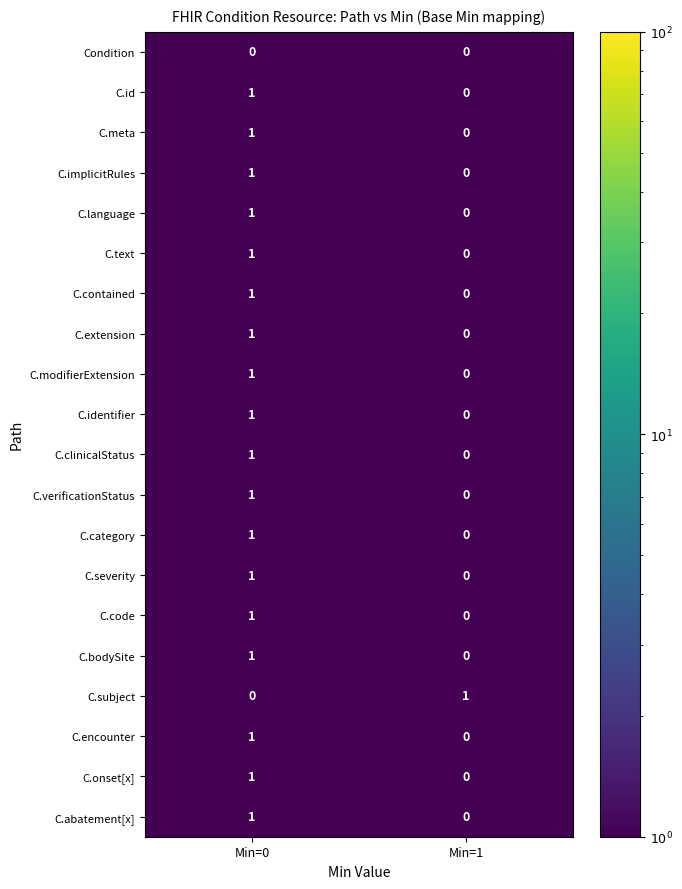

Is the value of C.modifierExtension at Min=0 greater than the value of C.language at Min=1?

Yes